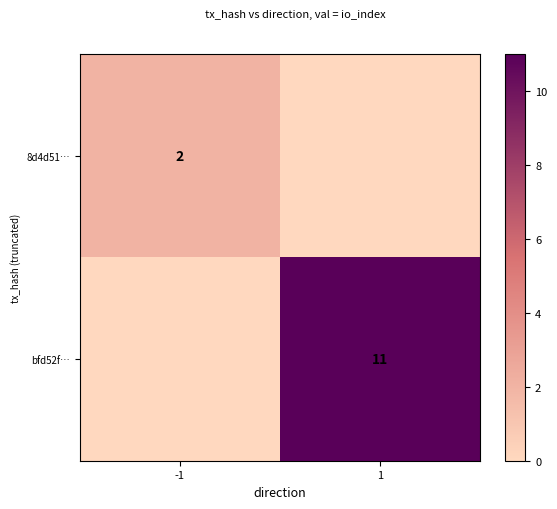

The value of 8d4d51… at -1 is 3. True or false?

False